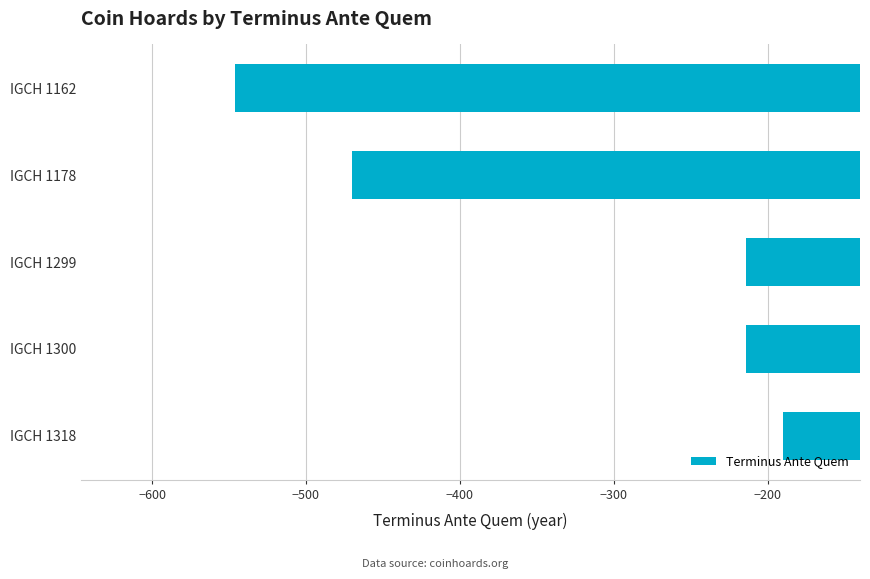

Which label corresponds to the largest value in the chart?

IGCH 1318